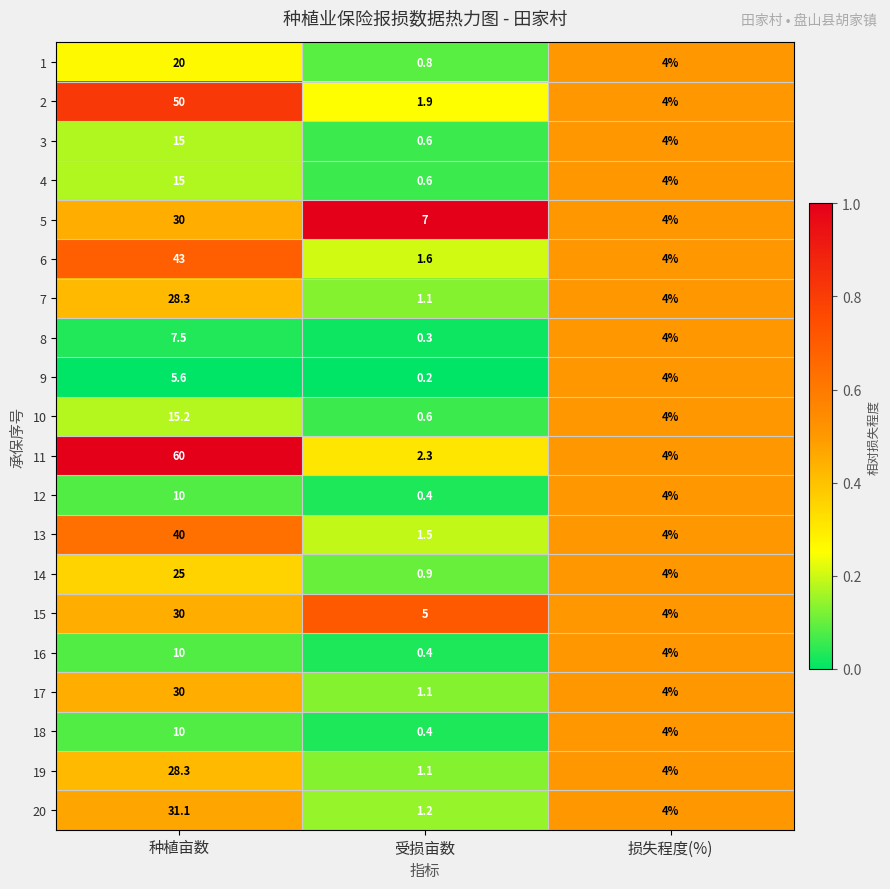

Where does the 18 series first go above 4?

种植亩数